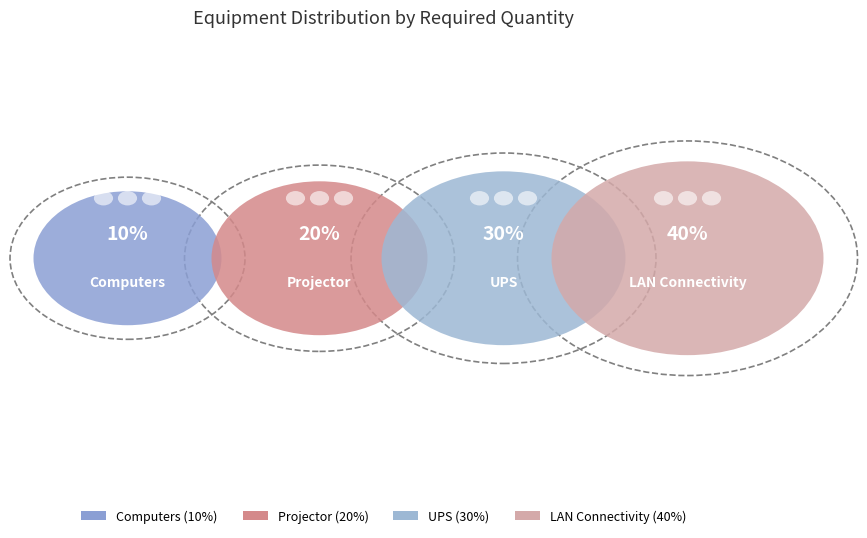

Which category has the smallest portion of the pie?

Computers